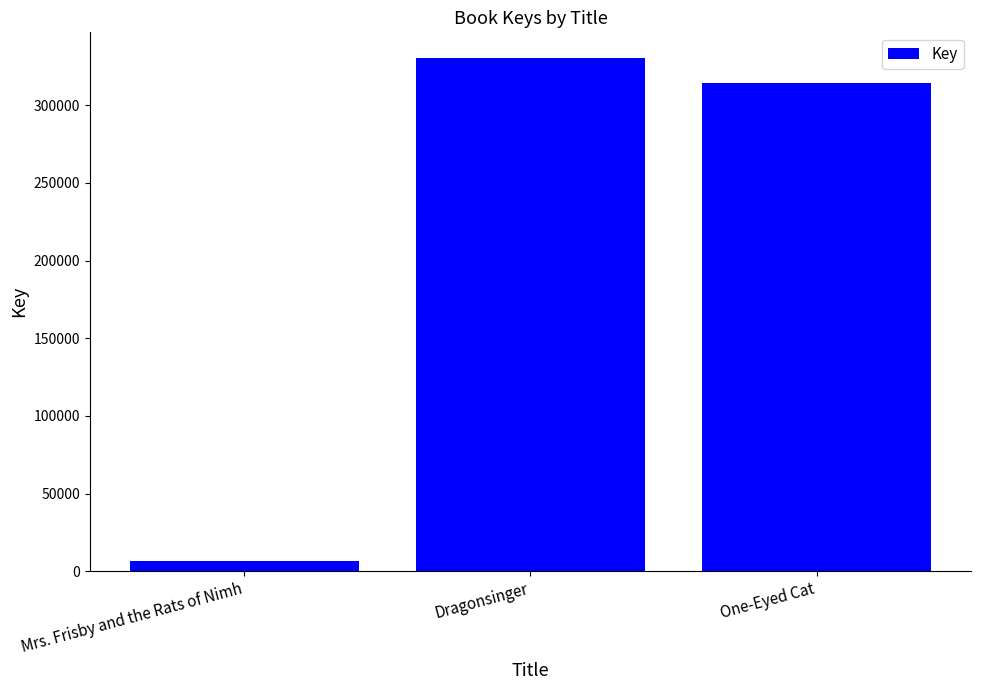

List the labels in order of value, largest first.

Dragonsinger, One-Eyed Cat, Mrs. Frisby and the Rats of Nimh